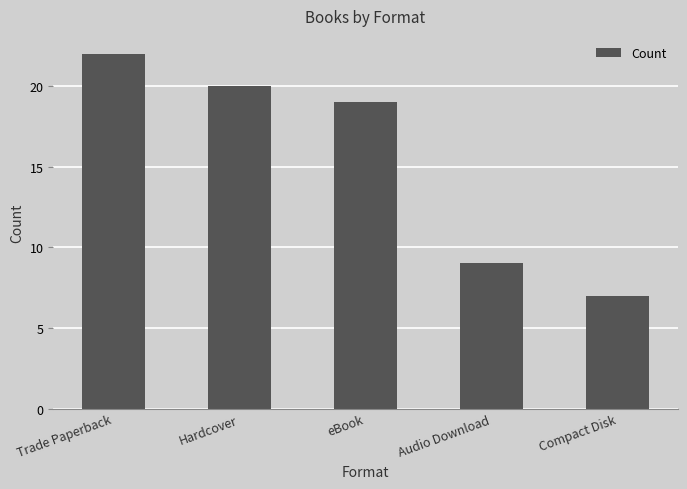

The chart shows a value of 12 at Audio Download. True or false?

False